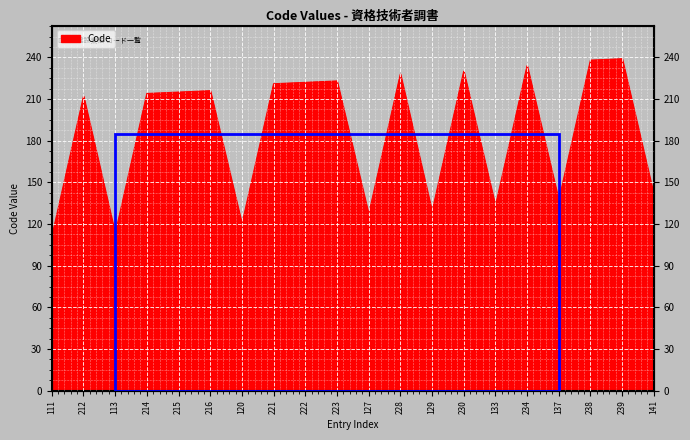

Which label corresponds to the largest value in the chart?

239